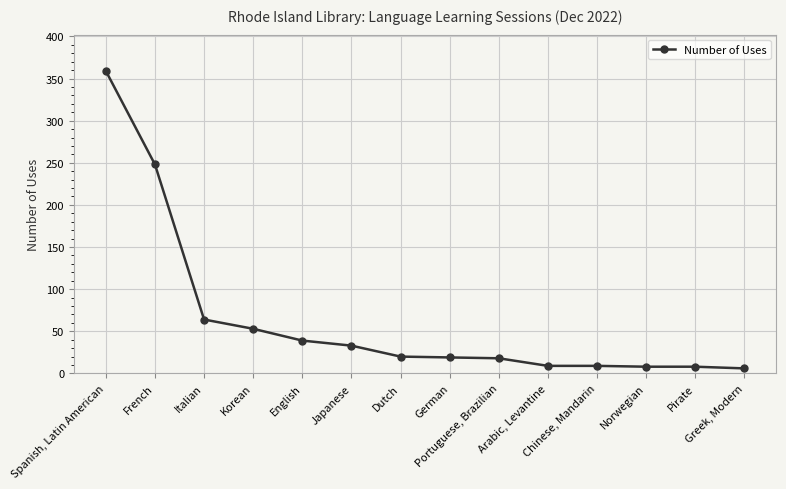

What is the average value?

64